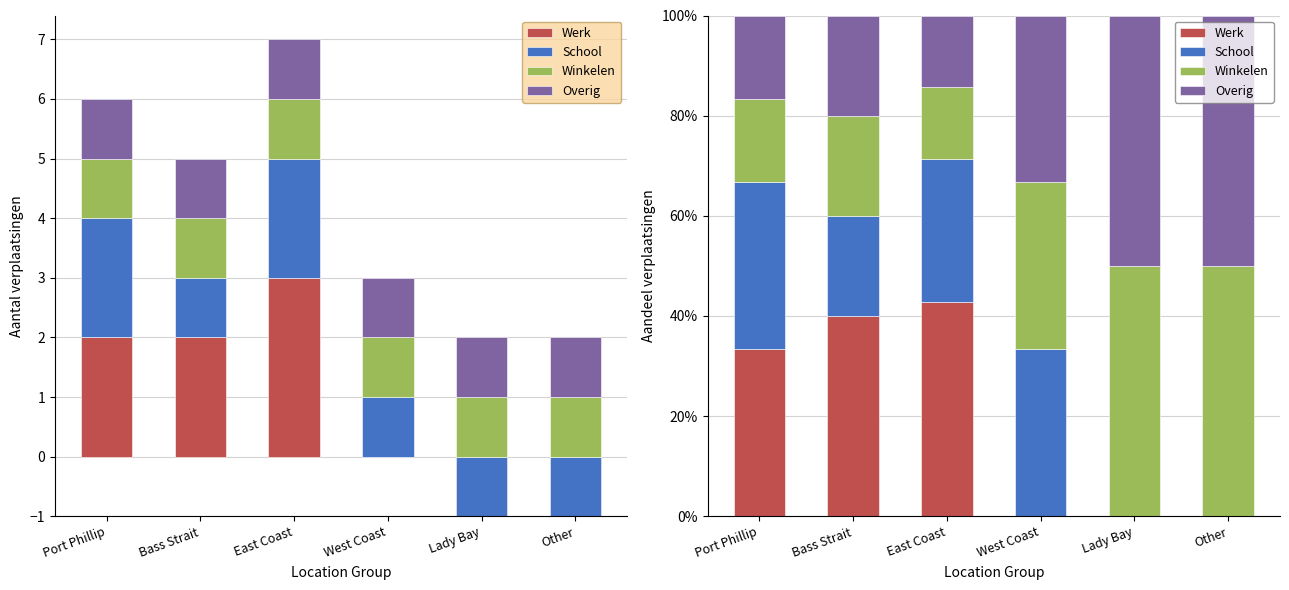

Rank the categories by Winkelen value from highest to lowest.

Lady Bay, Other, West Coast, Bass Strait, Port Phillip, East Coast